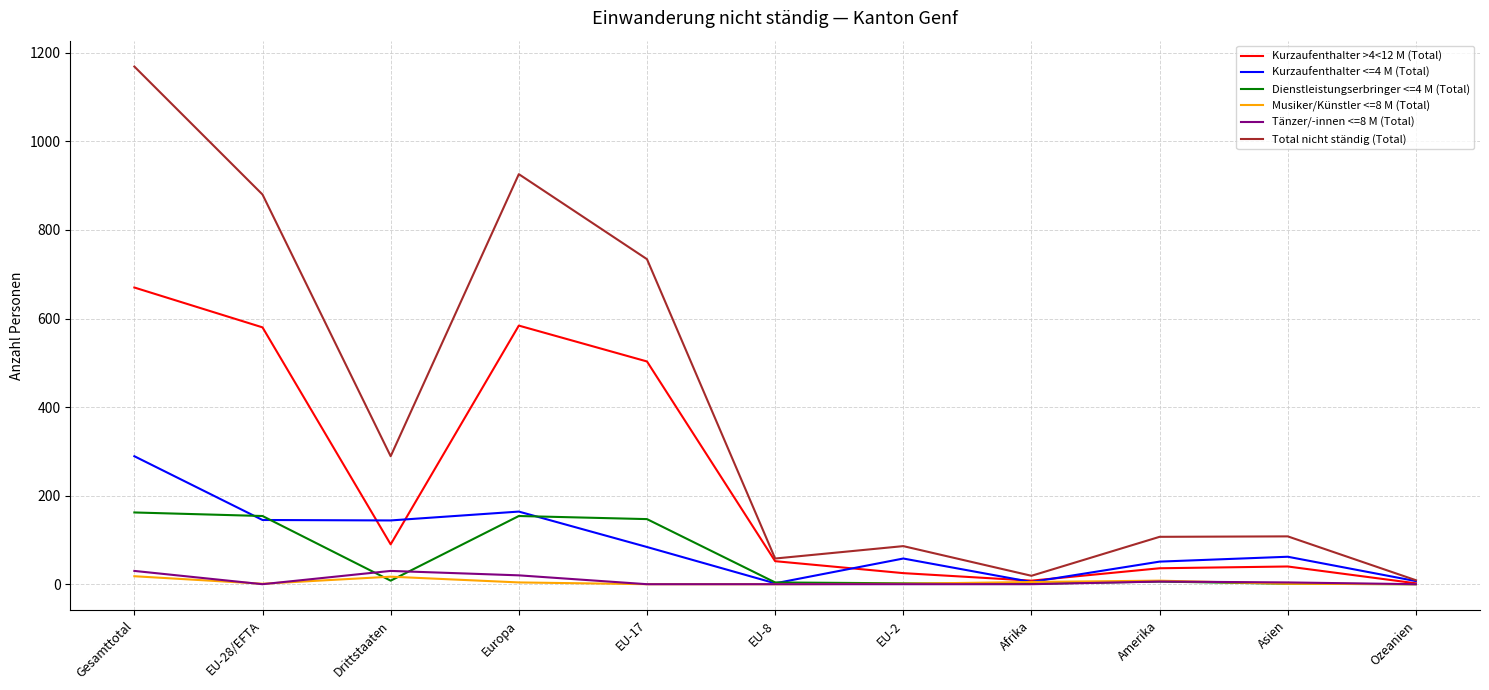

What is the difference between the highest and lowest values at Europa?

922